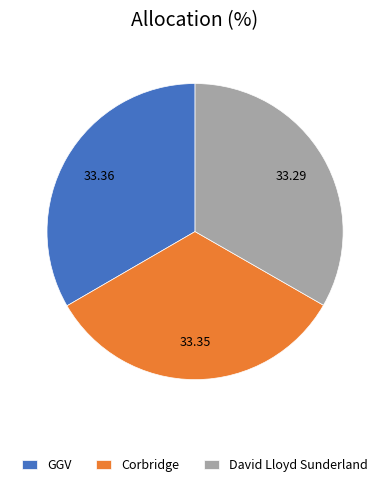

Approximately how many times larger is the value at GGV compared to Corbridge?

1.0